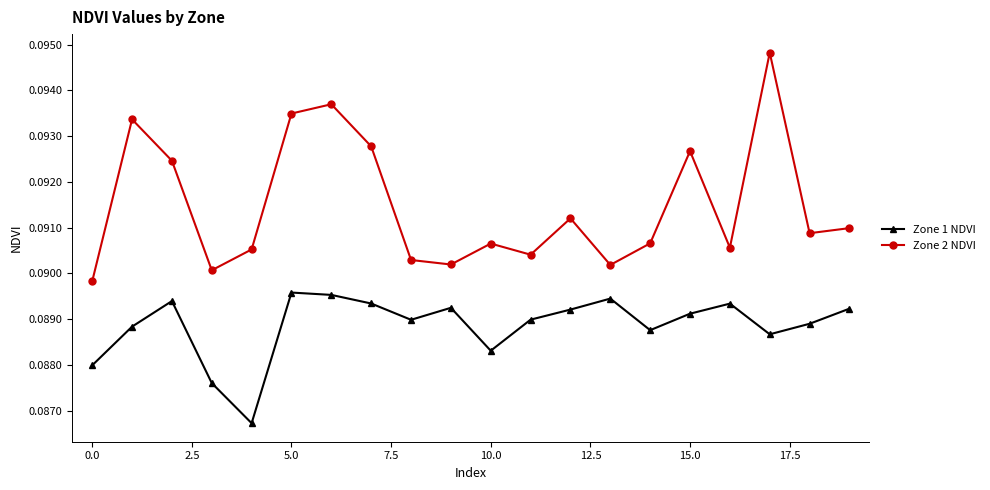

Which series has the largest range (max minus min)?

Zone 2 NDVI